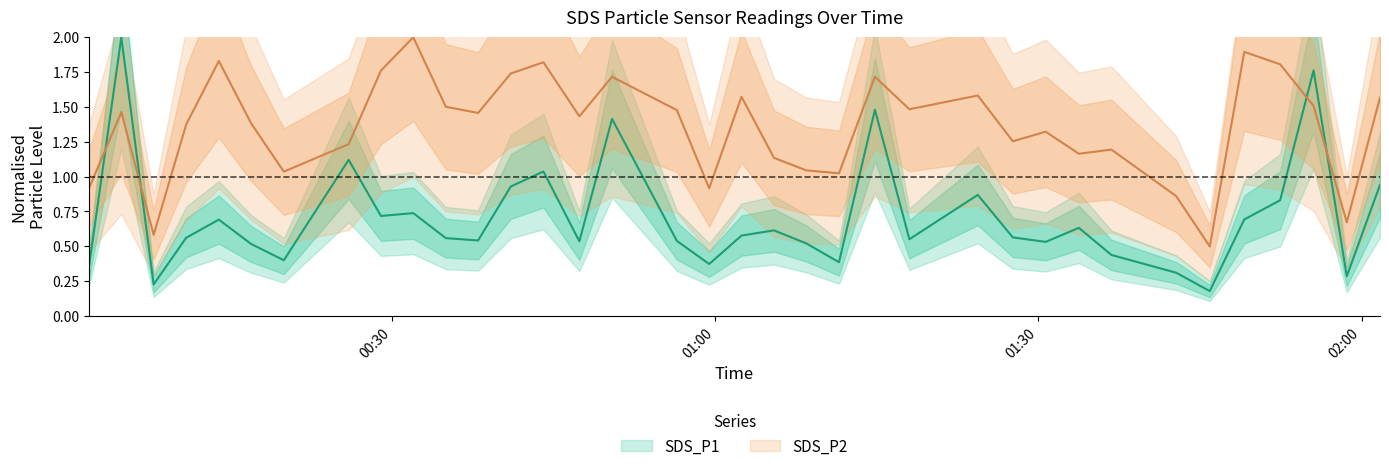

What is the sum of all SDS_P1 values?

25.4